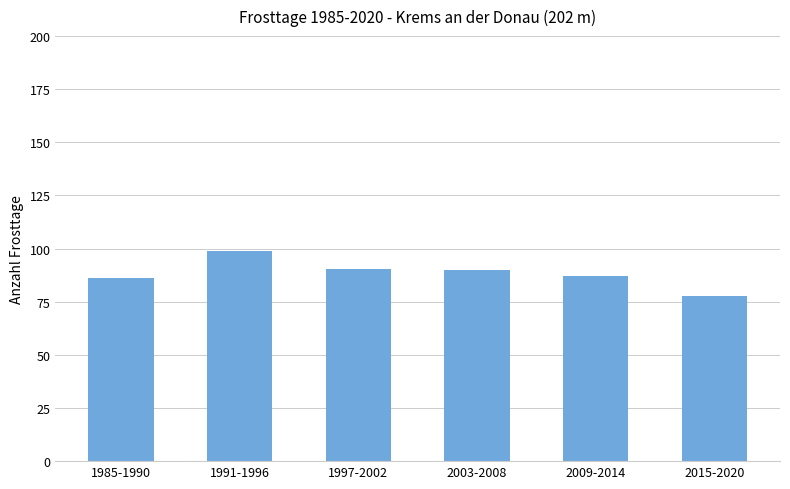

Count the number of data series in this chart.

1